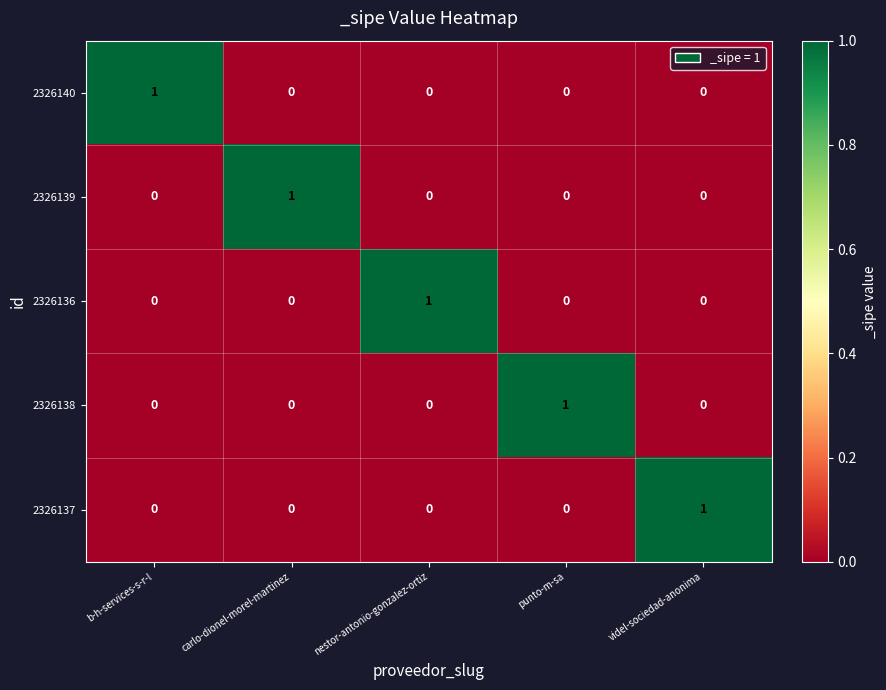

How many data points does each series have?

5